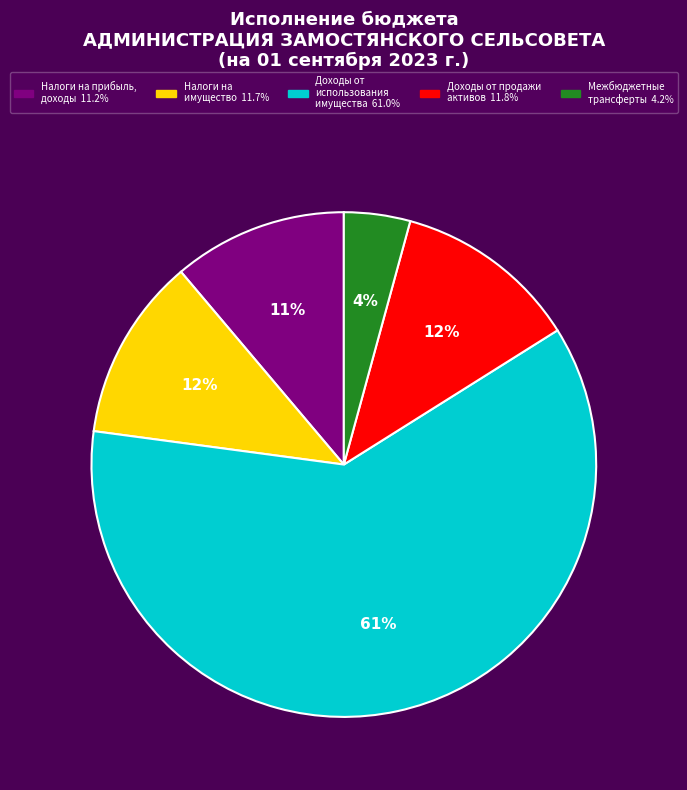

To the nearest percent, what is the difference between the largest and smallest slice percentages?

57%